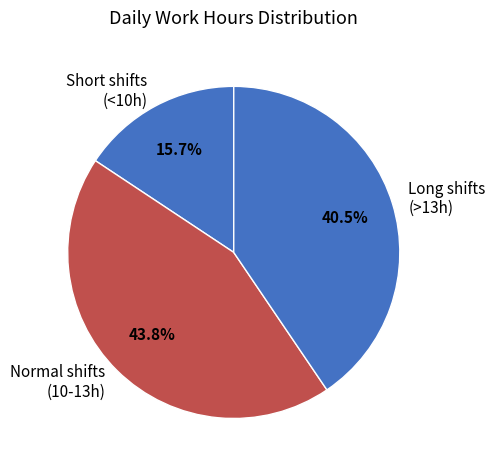

Combined, what portion of the pie is Normal shifts (10-13h) and Long shifts (>13h)?

84.3%